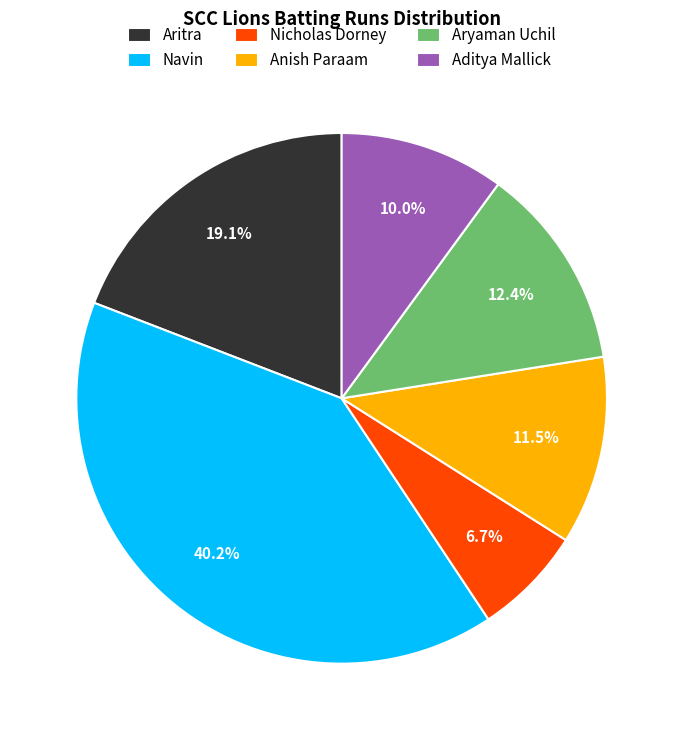

Which category has the smallest portion of the pie?

Nicholas Dorney